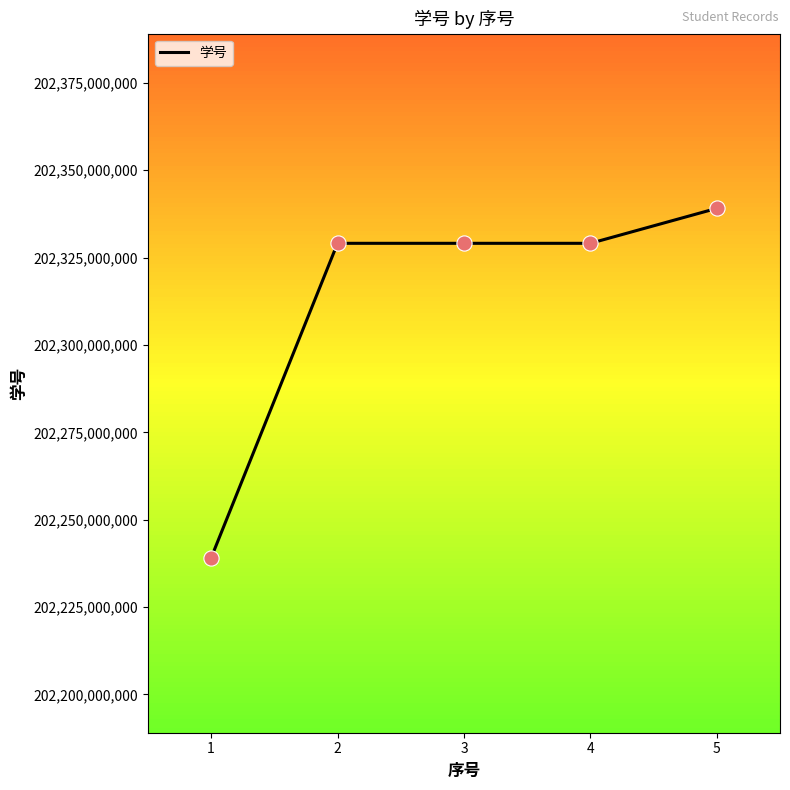

What is the change in value from 1 to 4?

+90001002